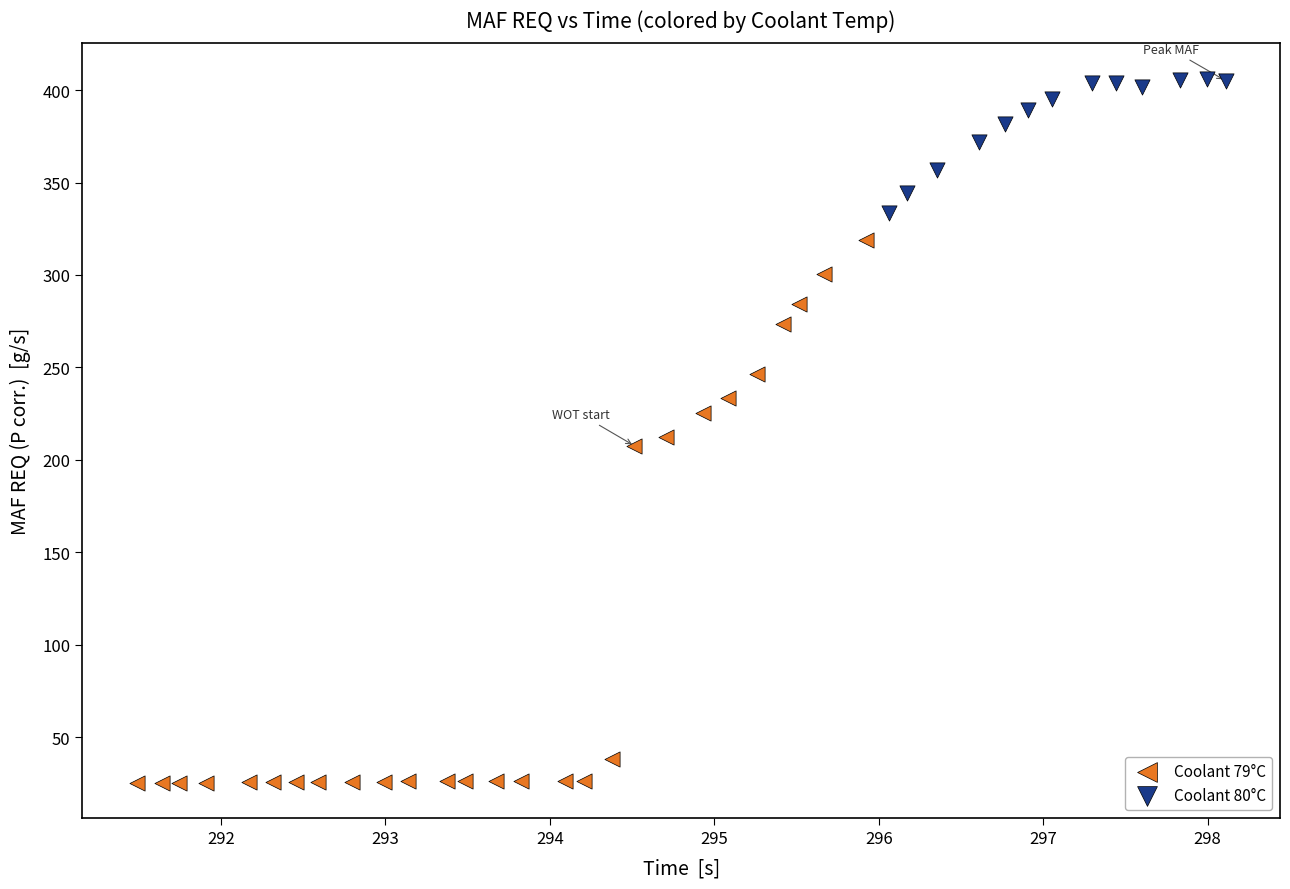

Which series reaches the maximum Y coordinate?

Coolant 80°C